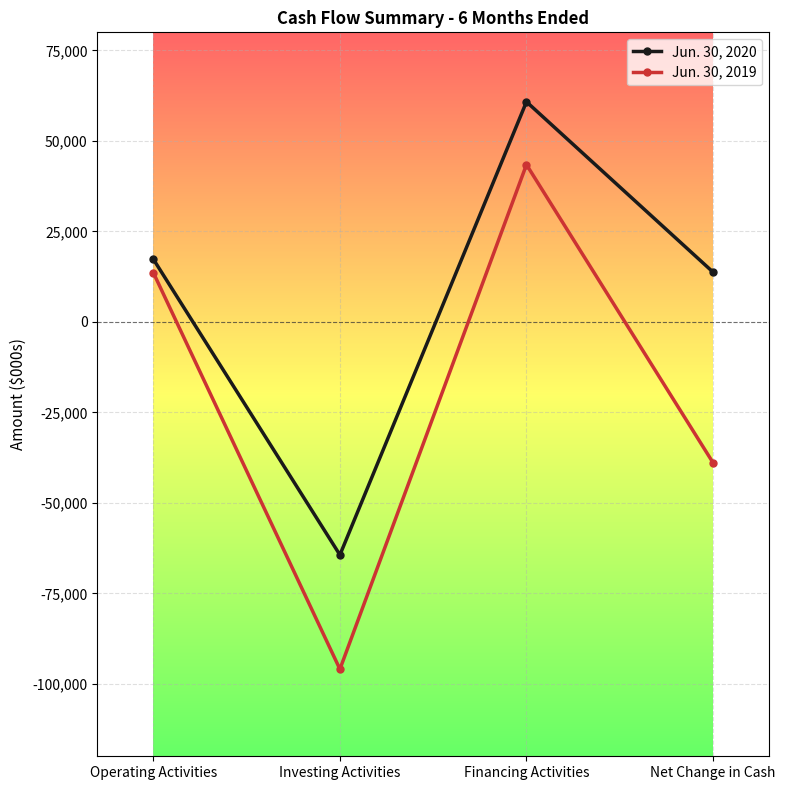

What is the approximate value of Jun. 30, 2019 at Financing Activities, to the nearest 50?

43450